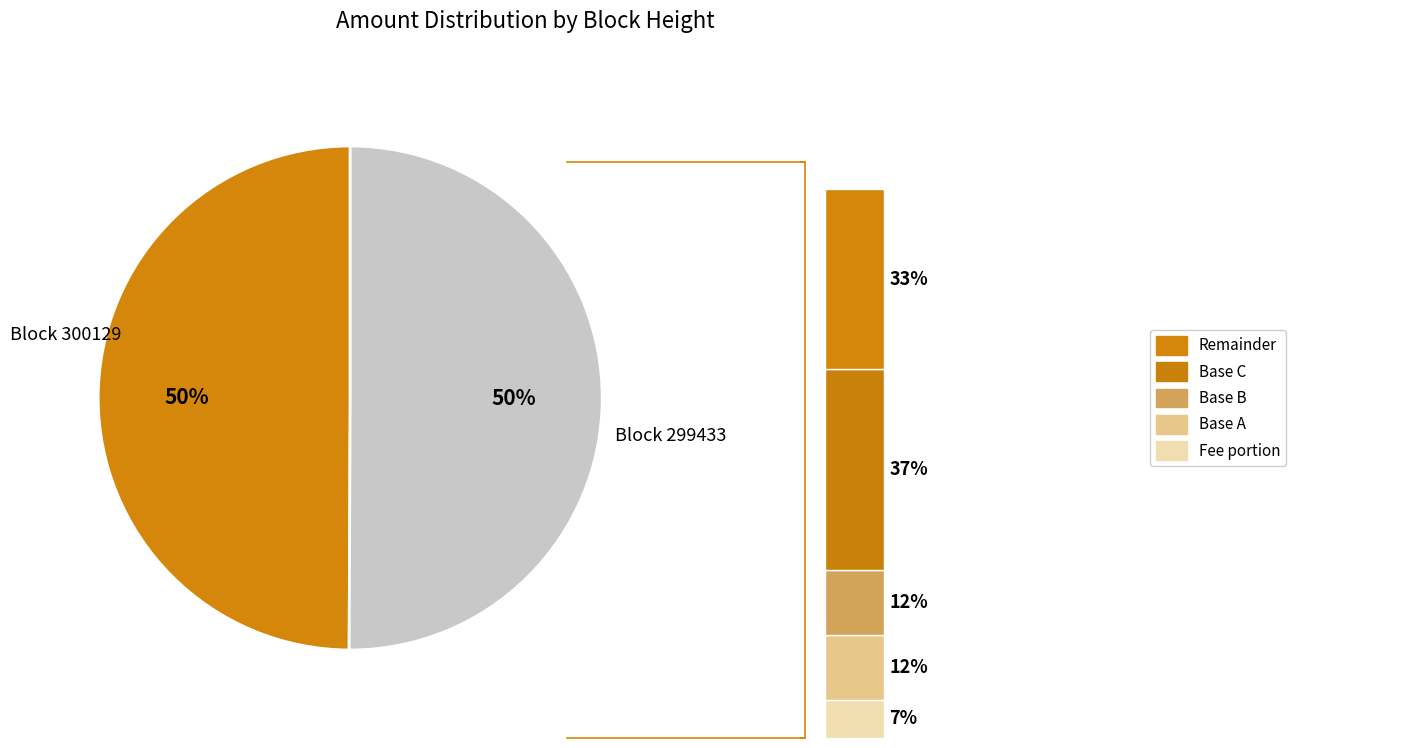

True or false: 300129 accounts for 12% of the total.

False